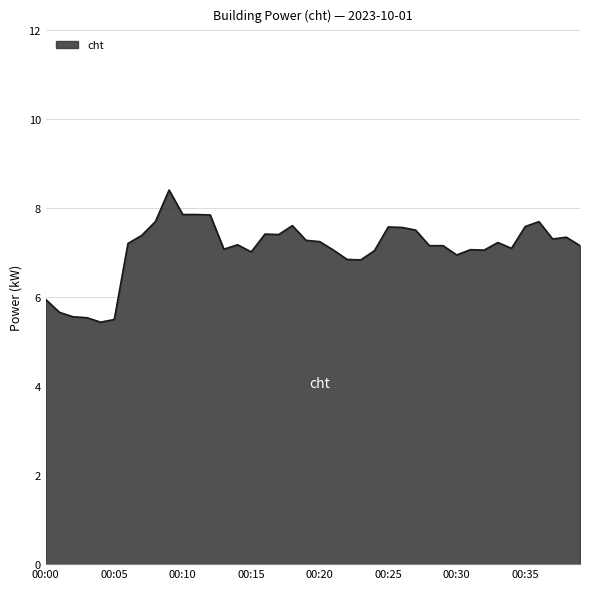

What is the minimum value shown in the chart?

5.4